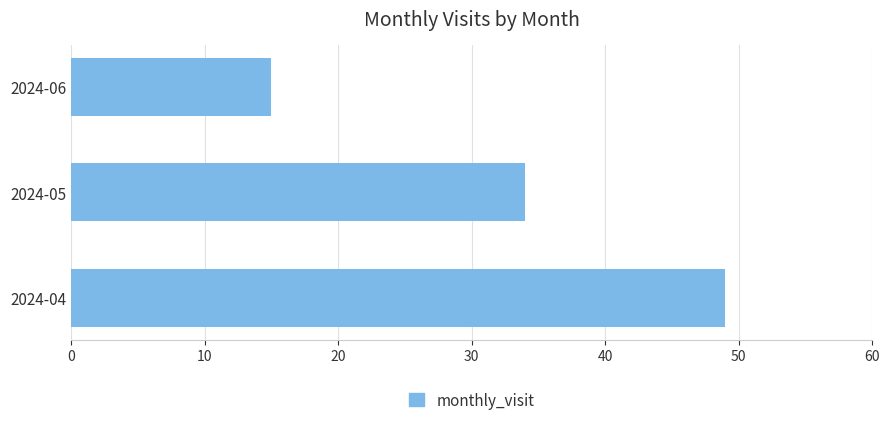

True or false: the data shows 15 at 2024-06.

True